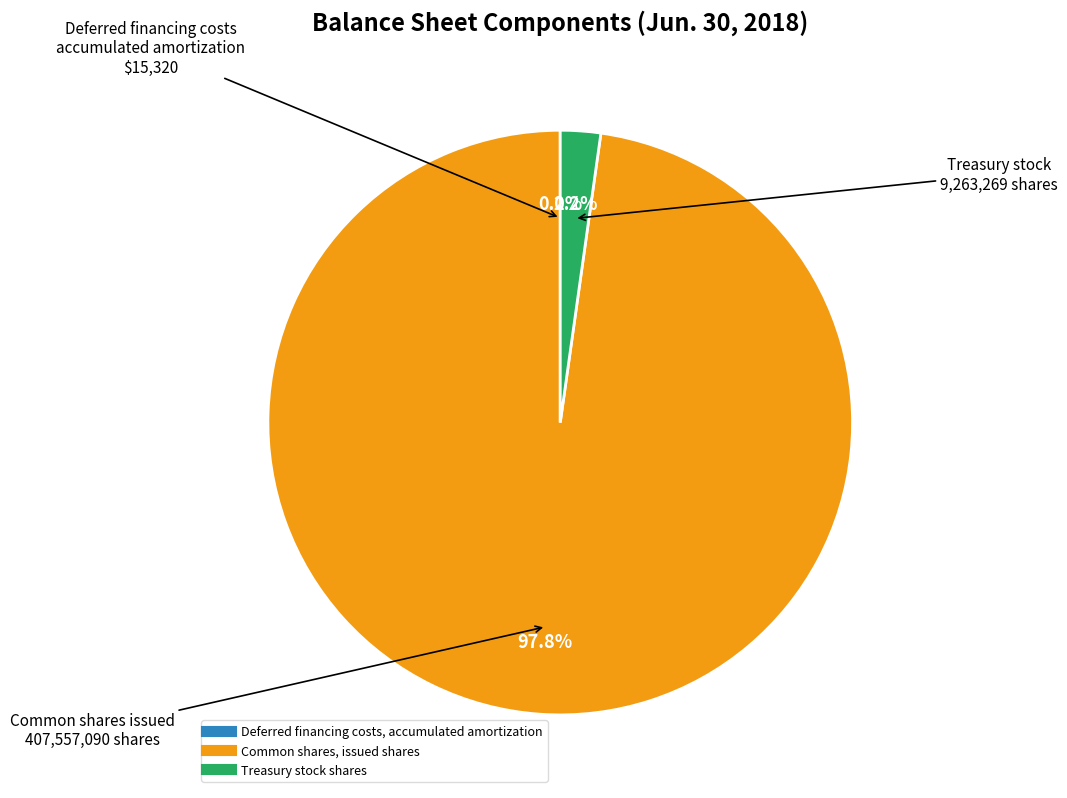

Which has a higher value, Common shares, issued shares or Treasury stock shares?

Common shares, issued shares